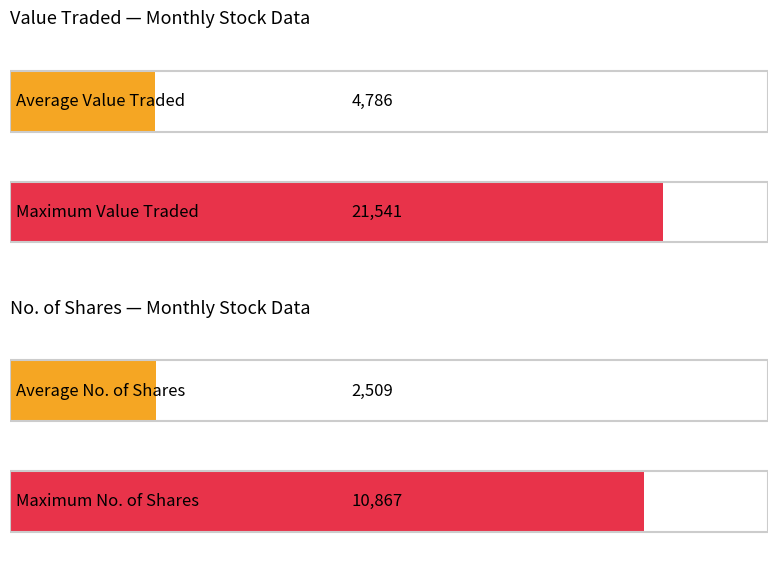

Which series has the largest range (max minus min)?

Value Traded